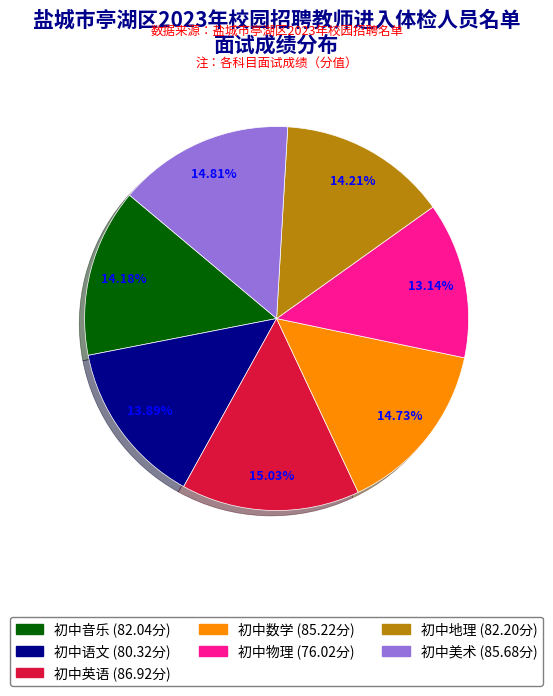

Which slice is the smallest?

初中物理